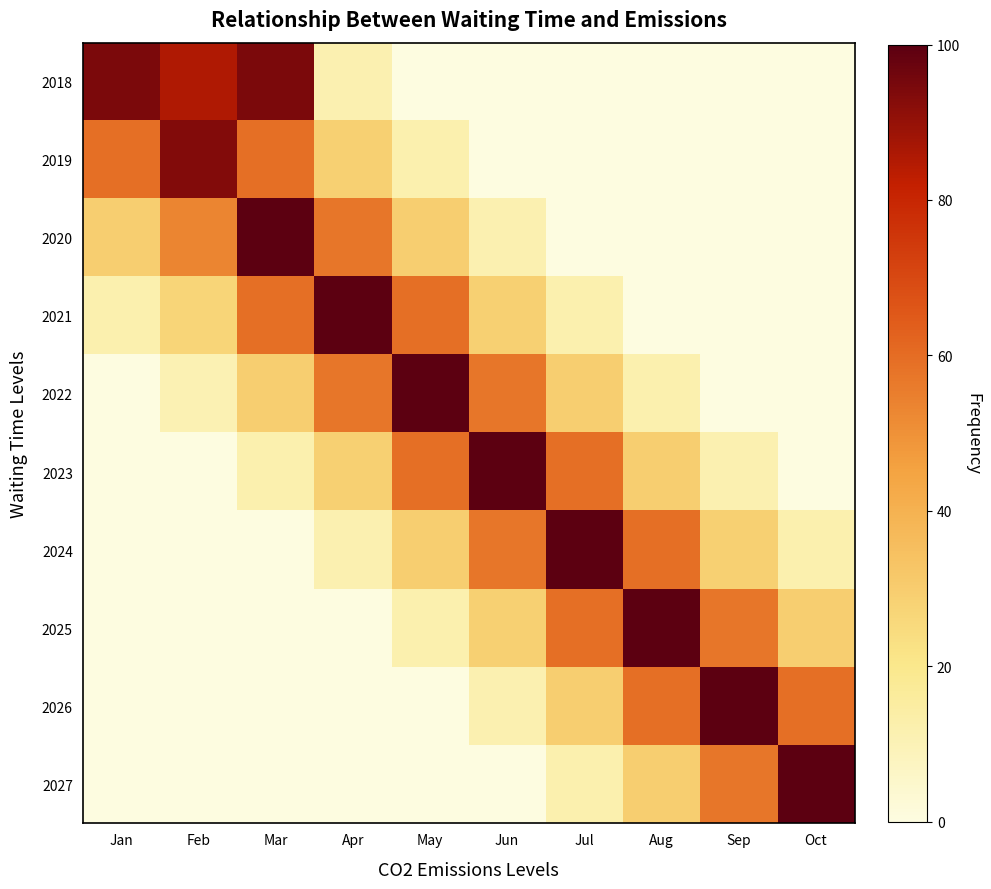

Between Jul and Apr, which is larger?

Apr